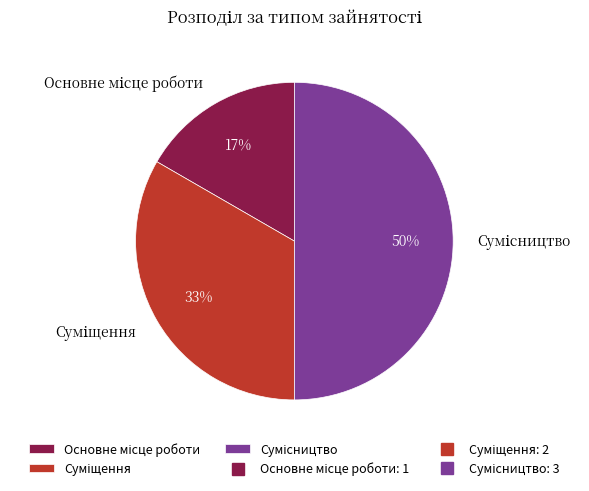

To the nearest percent, what is the average slice percentage?

33%